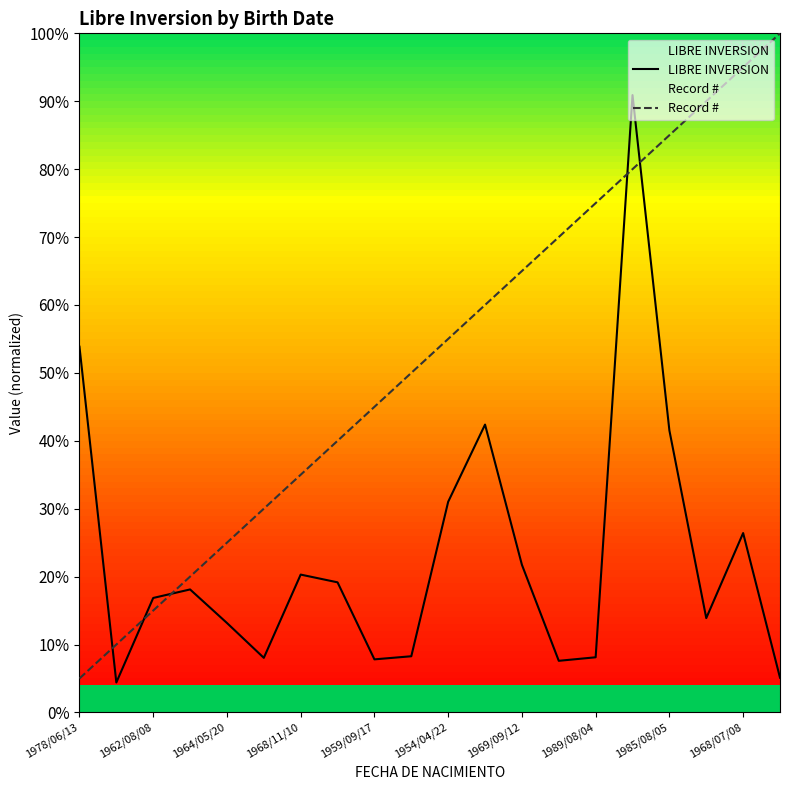

What is the highest value of the LIBRE INVERSION series?

24911997.0